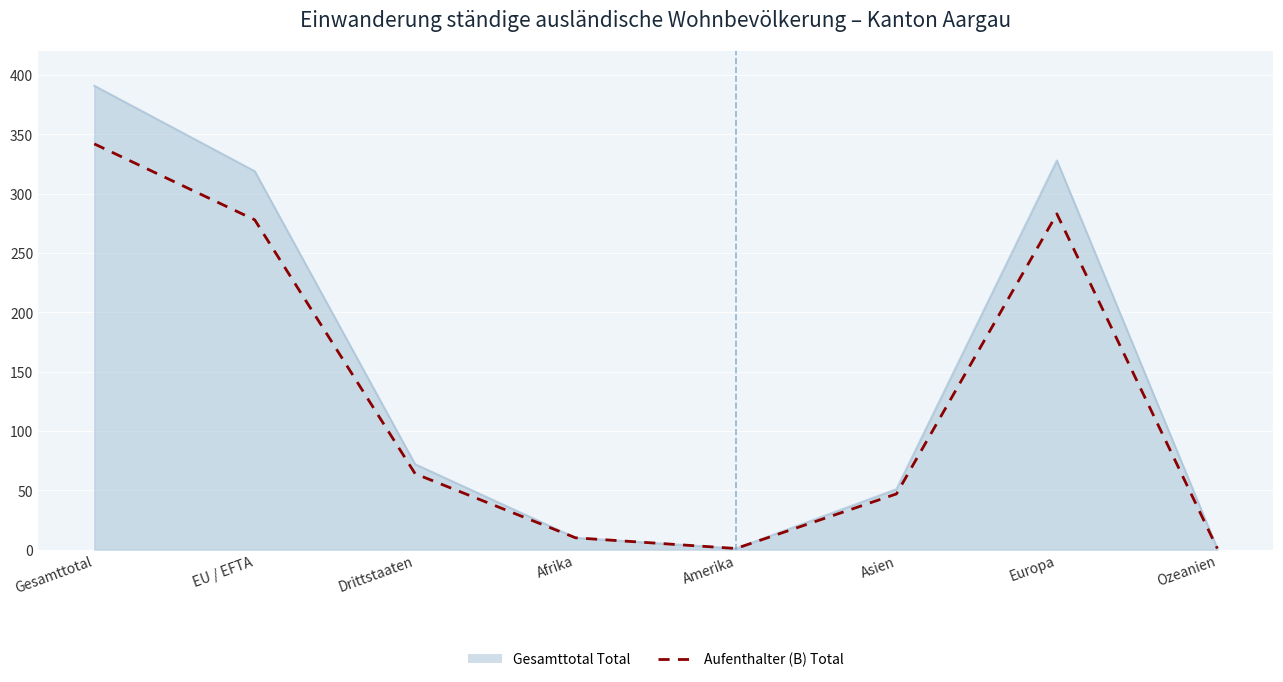

The Aufenthalter (B) Total series shows 142 at Europa. True or false?

False